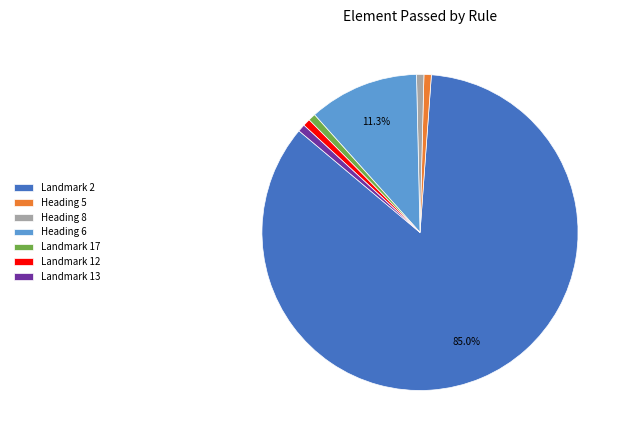

Do Landmark 17 and Landmark 12 together represent more than half of the pie?

No